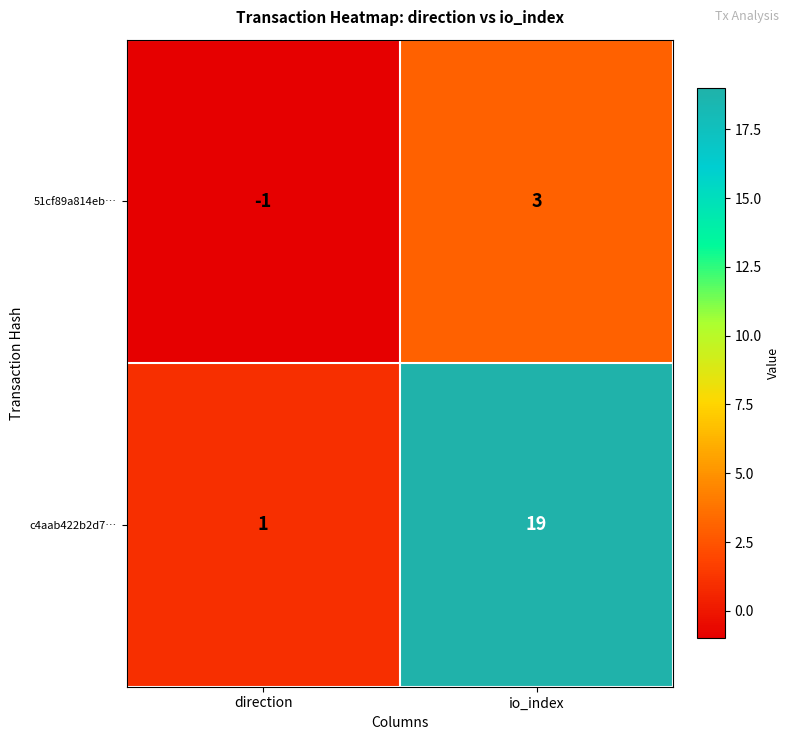

Which series has the largest total across all categories?

c4aab422b2d7…